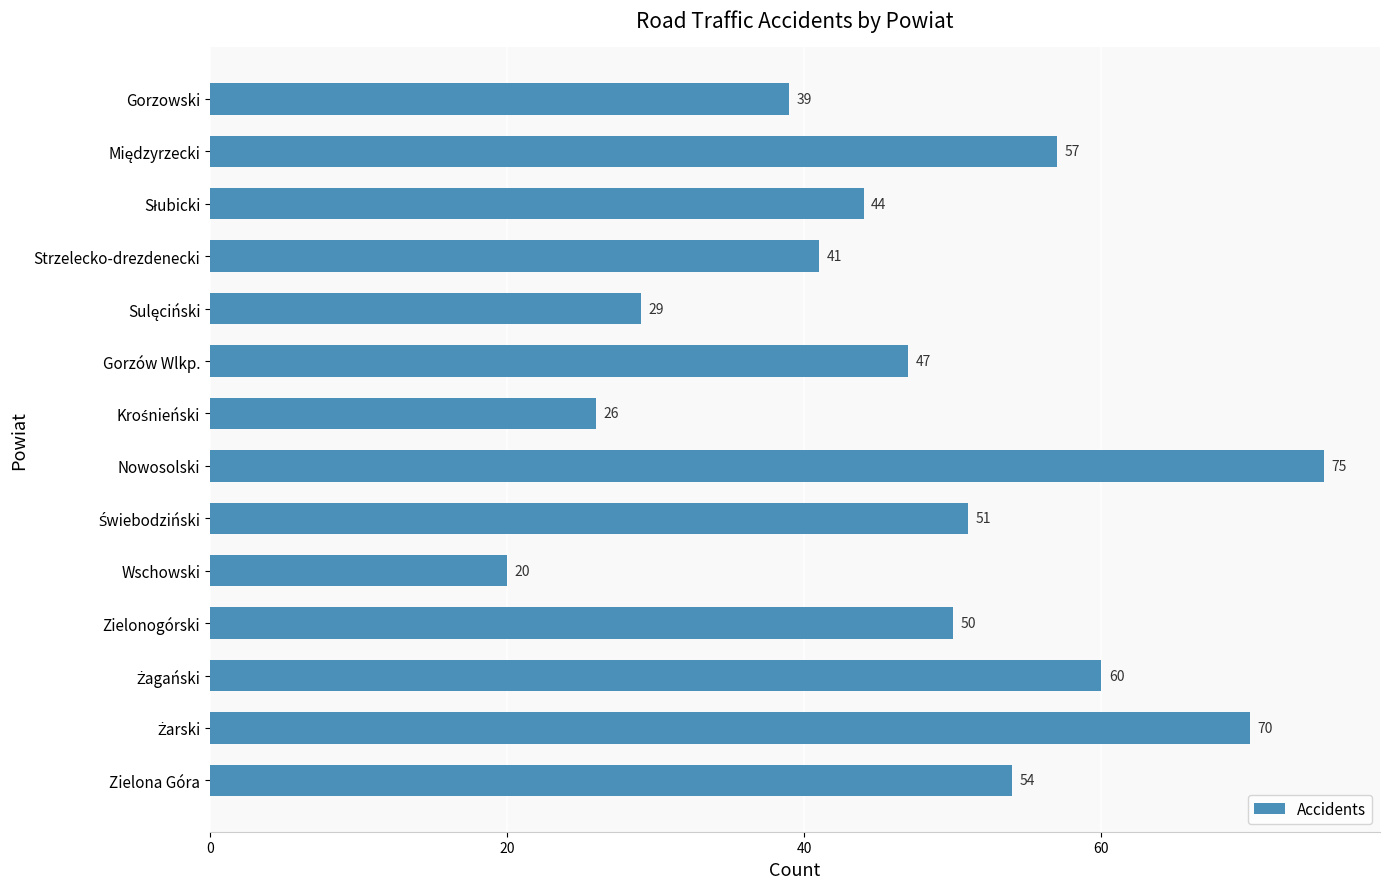

The chart shows a value of 47 at Gorzów Wlkp.. True or false?

True